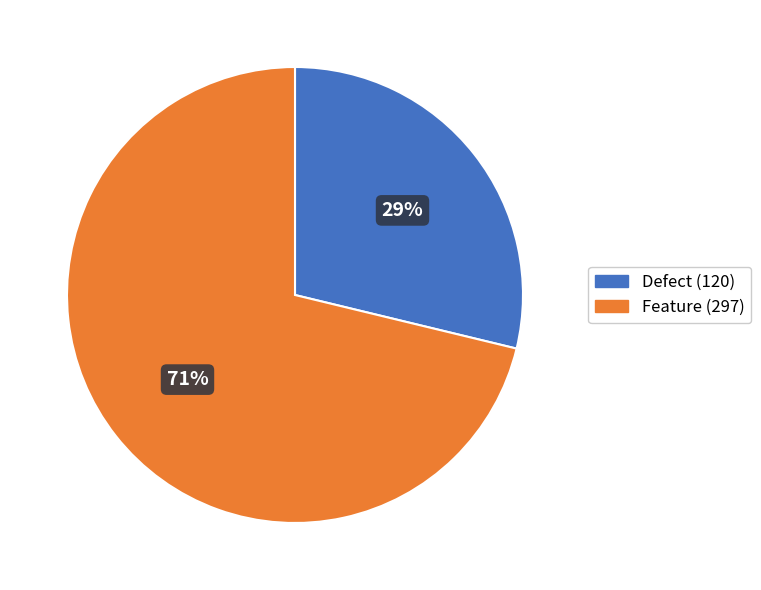

How many slices are in this pie chart?

2